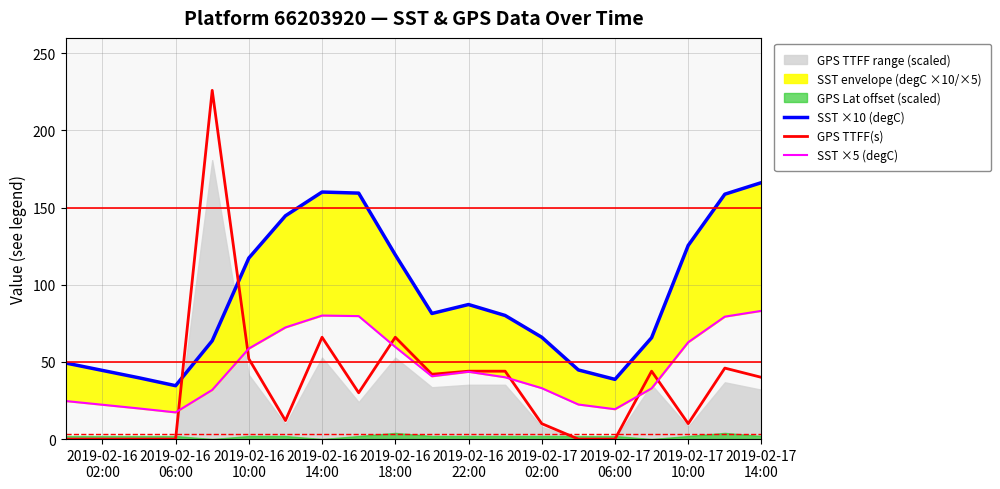

List the series in order of their overall mean, lowest first.

GPS TTFF(s), SST ×5 (degC), SST ×10 (degC)